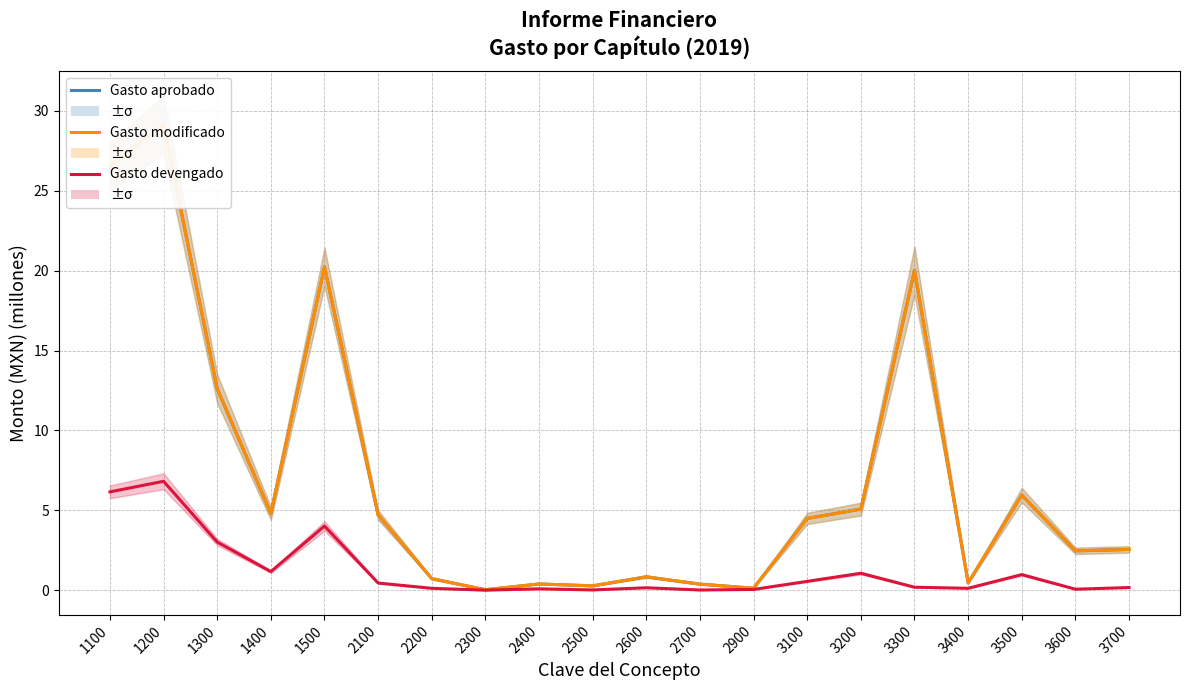

Which series has the largest total across all categories?

Gasto modificado